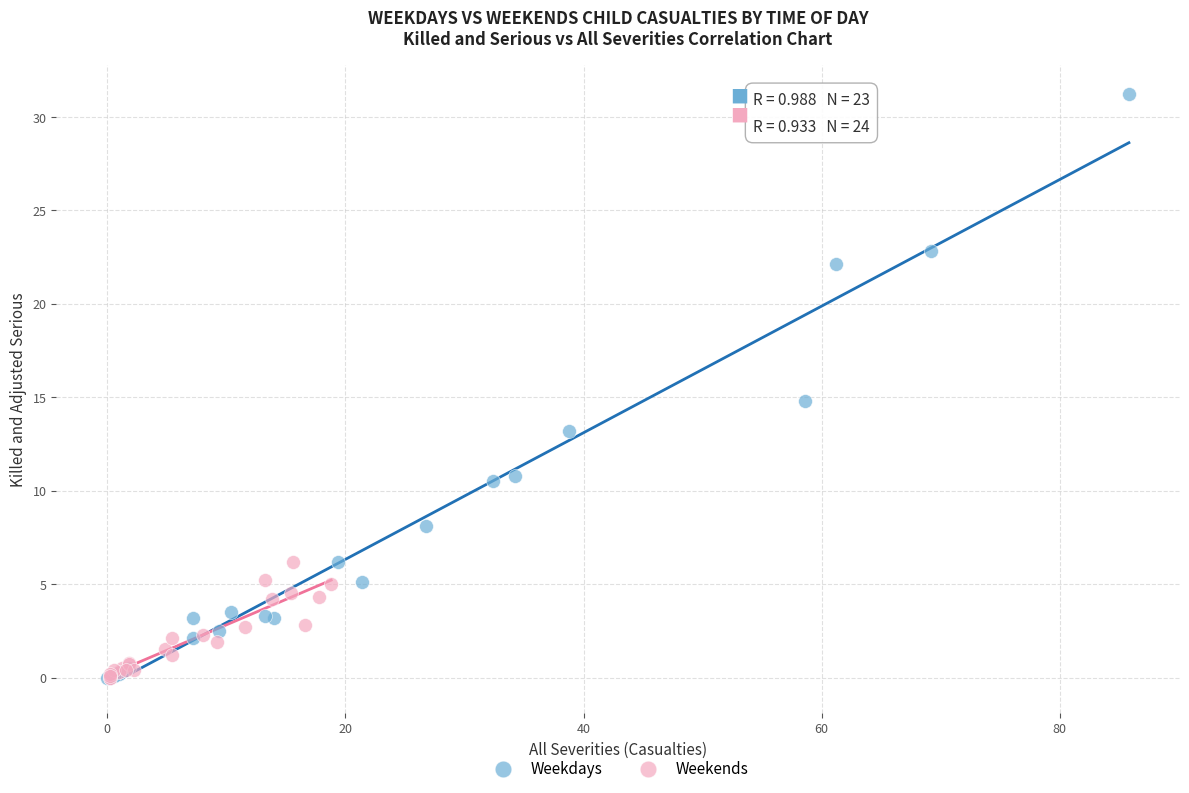

Which series has the largest Y range (max minus min)?

Weekdays